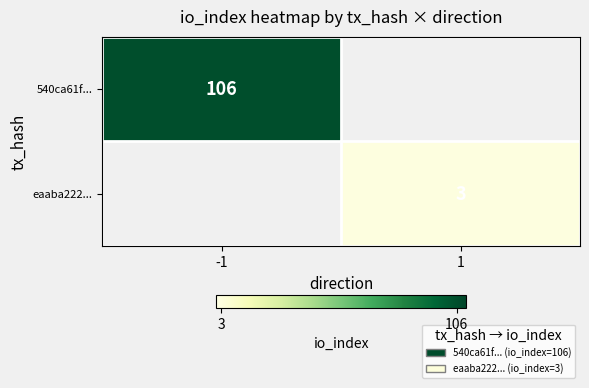

True or false: 540ca61f... has a value of 106 at -1.

True